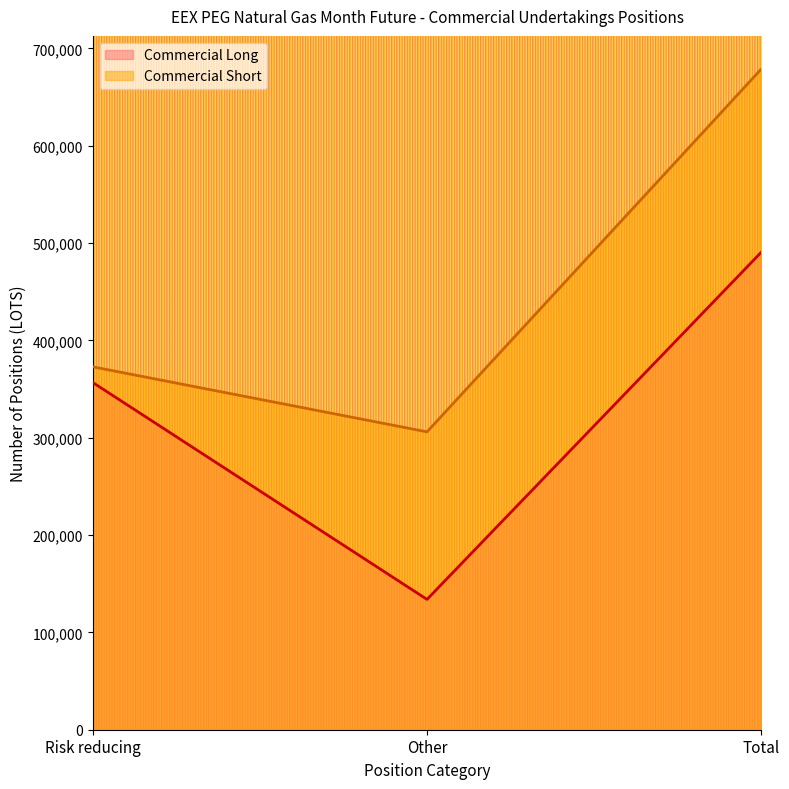

Which label corresponds to the largest value in the chart?

Total